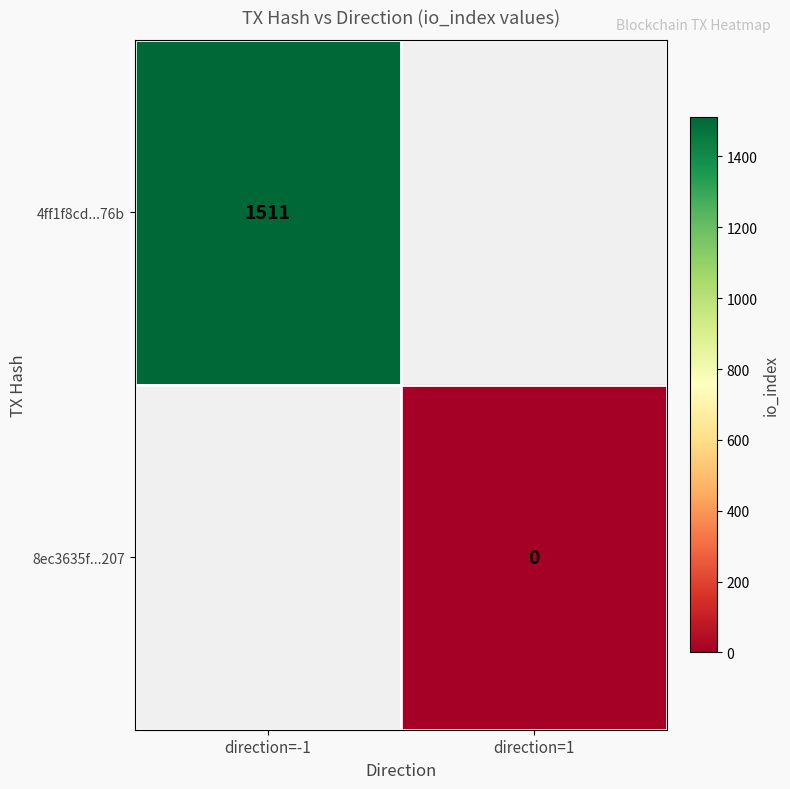

Is it true that 4ff1f8cd...76b equals 1511 at direction=-1?

True